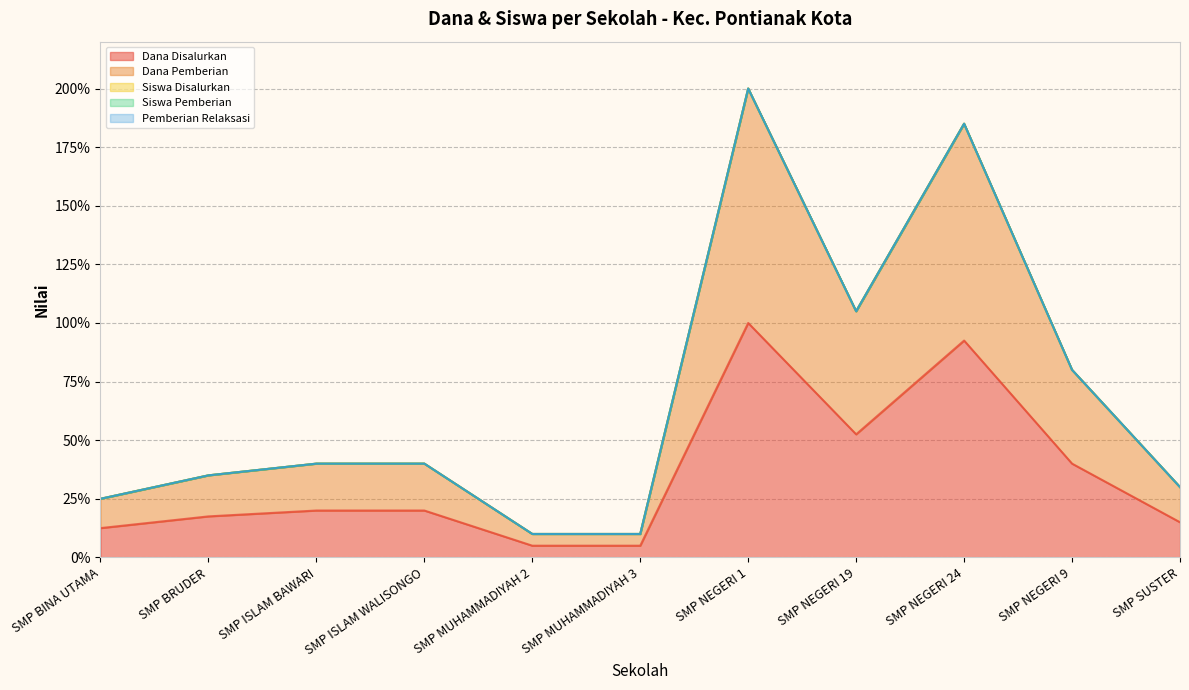

At which category is the sum across all series the highest?

SMP NEGERI 1